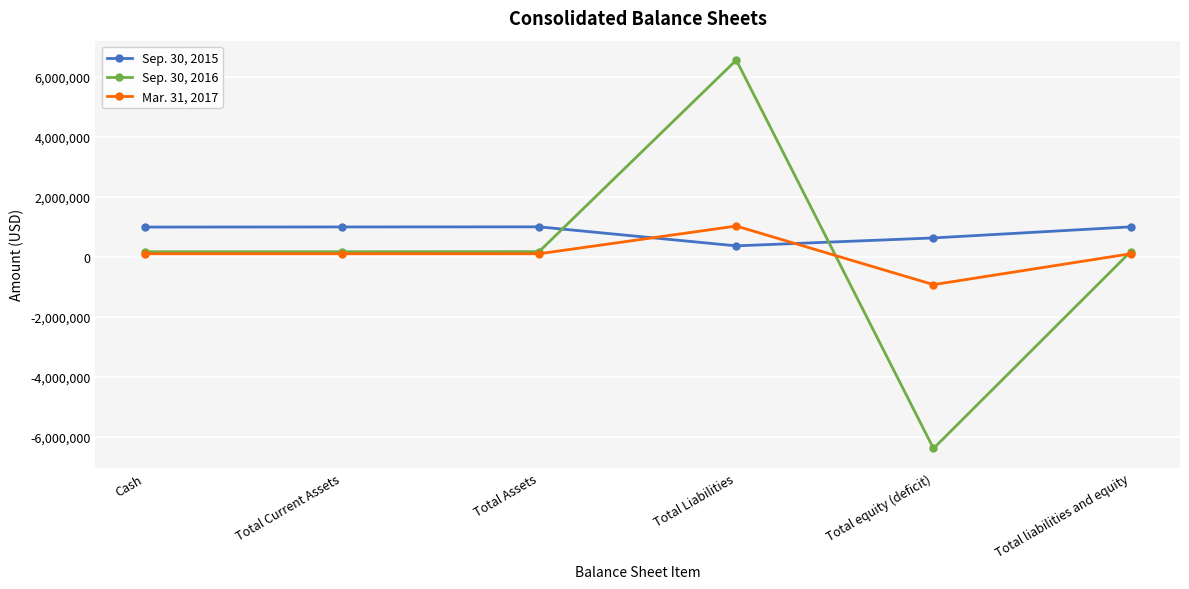

Rank the series by their maximum value, from highest to lowest.

Sep. 30, 2016, Mar. 31, 2017, Sep. 30, 2015